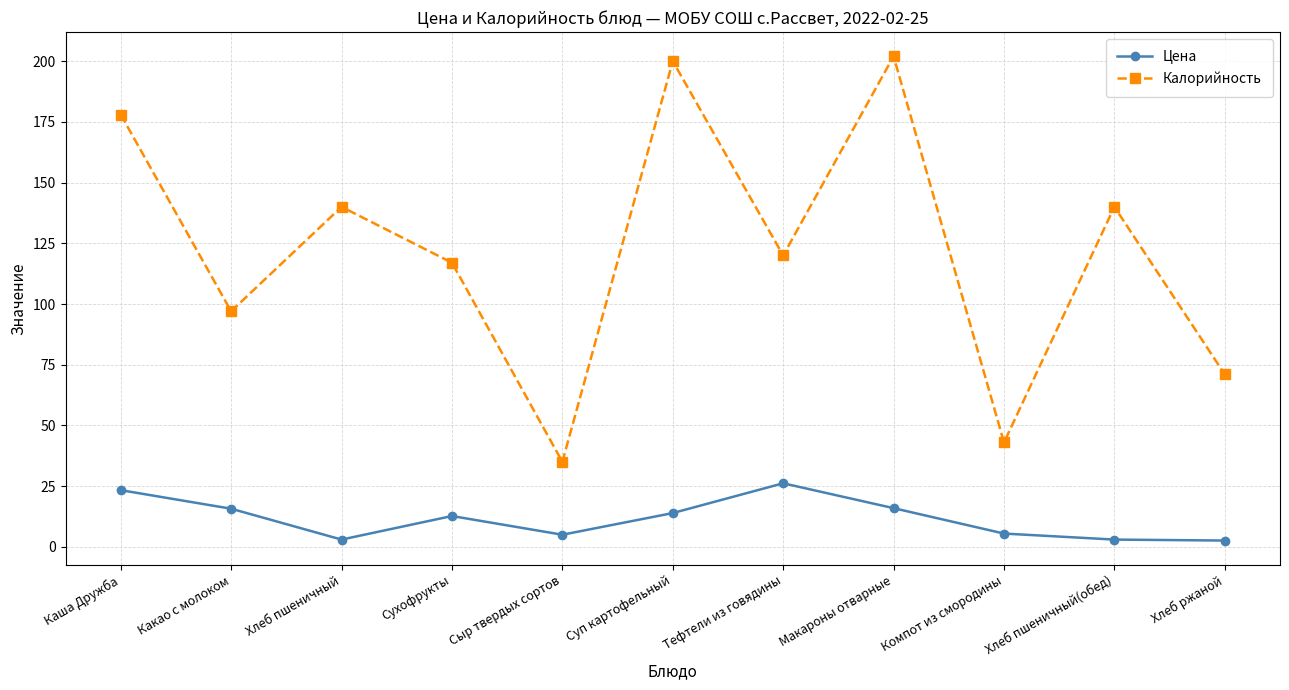

Between Какао с молоком and Сыр твердых сортов, which series saw the biggest shift?

Калорийность